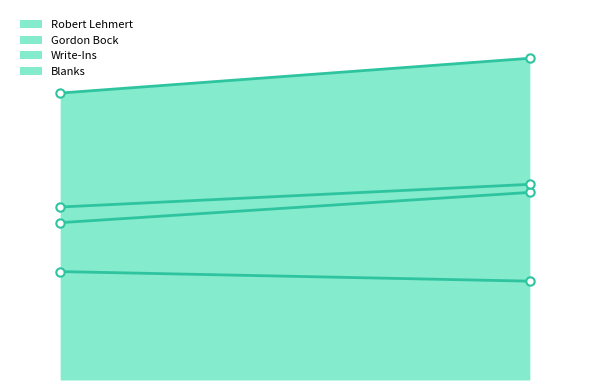

What are all the series names shown in the legend?

Robert Lehmert, Gordon Bock, Write-Ins, Blanks